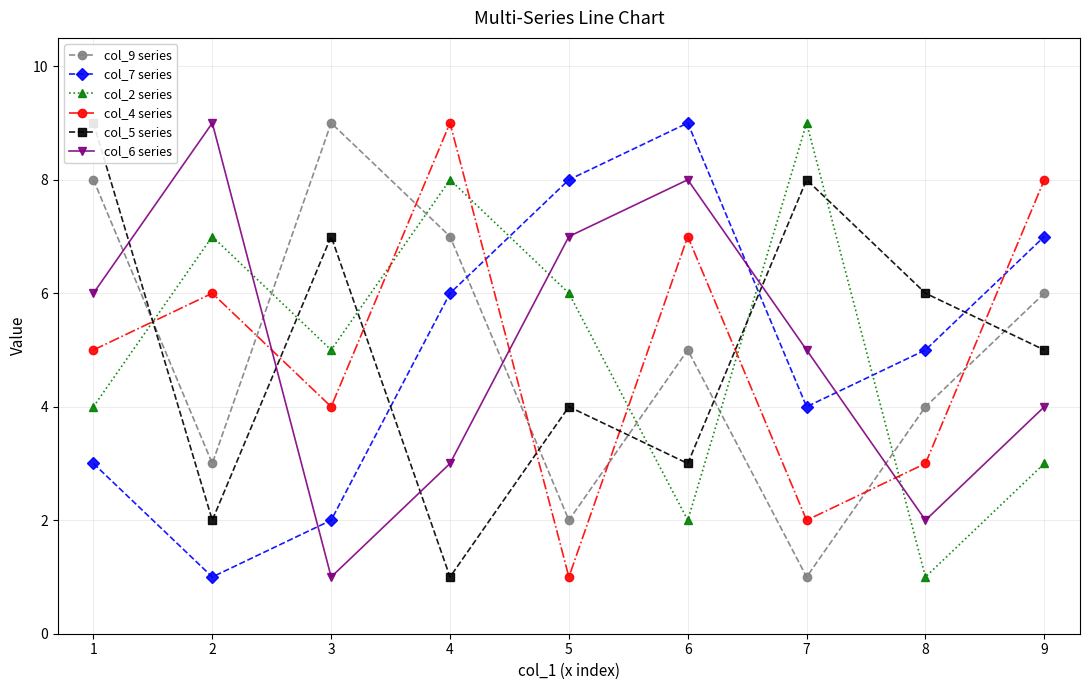

How many values in the col_5 series series exceed 5?

4